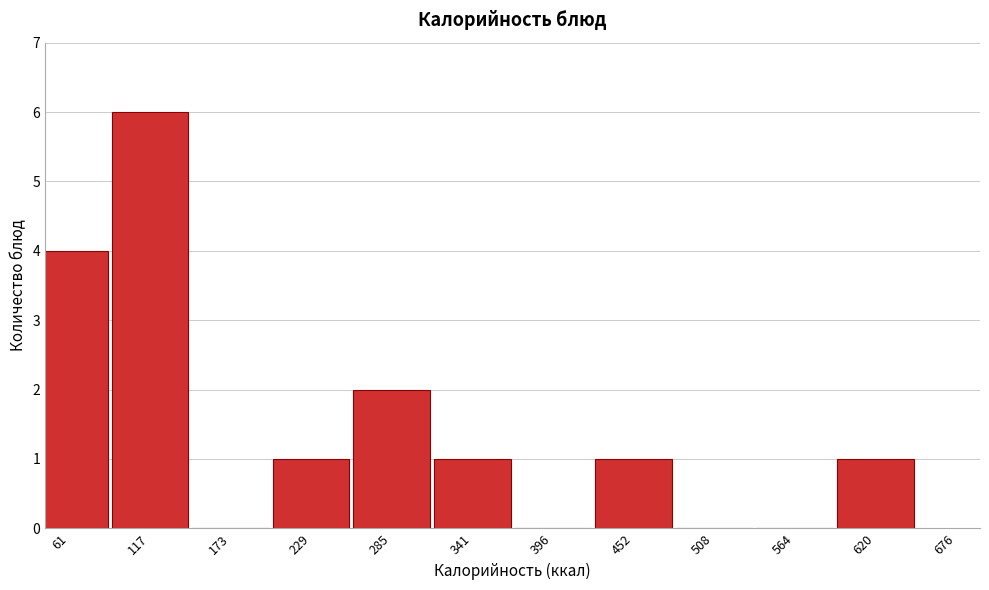

Reading left to right, extract all data points from this chart.

61=4	117=6	173=0	229=1	285=2	341=1	396=0	452=1	508=0	564=0	620=1